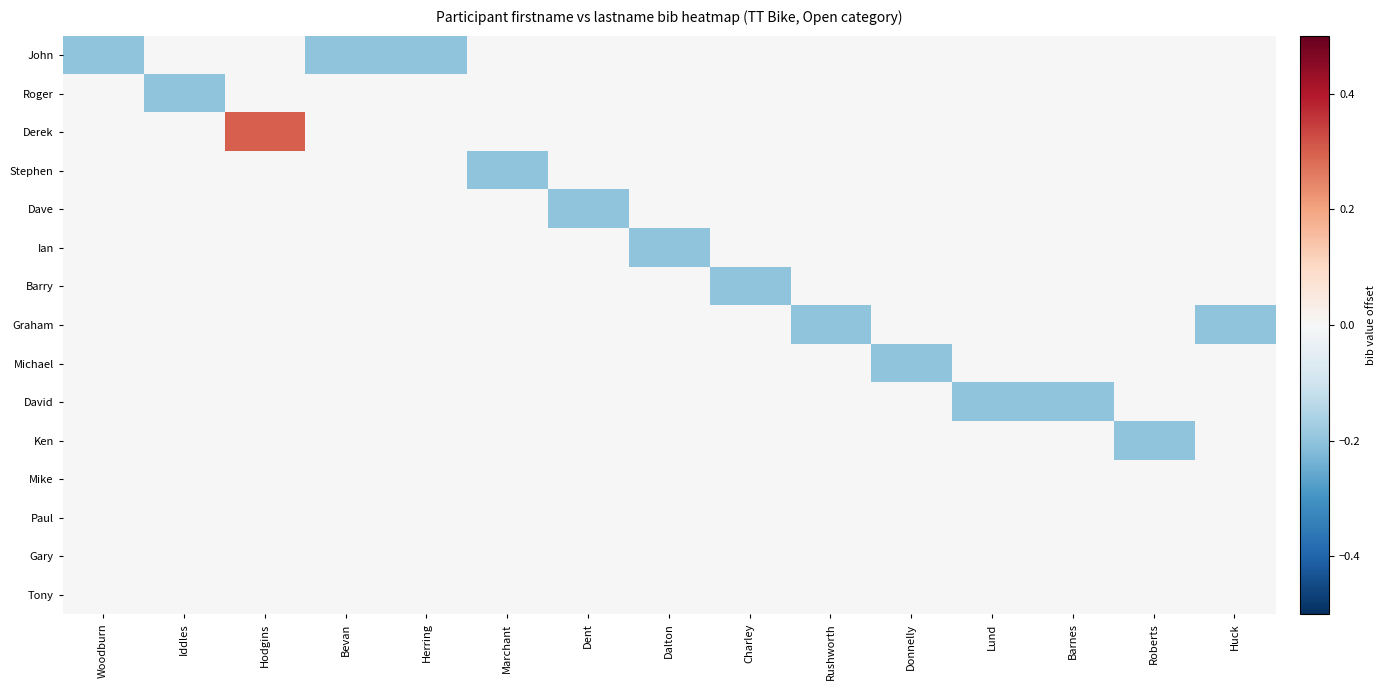

What is the spread (max minus min) of values at Donnelly?

0.2